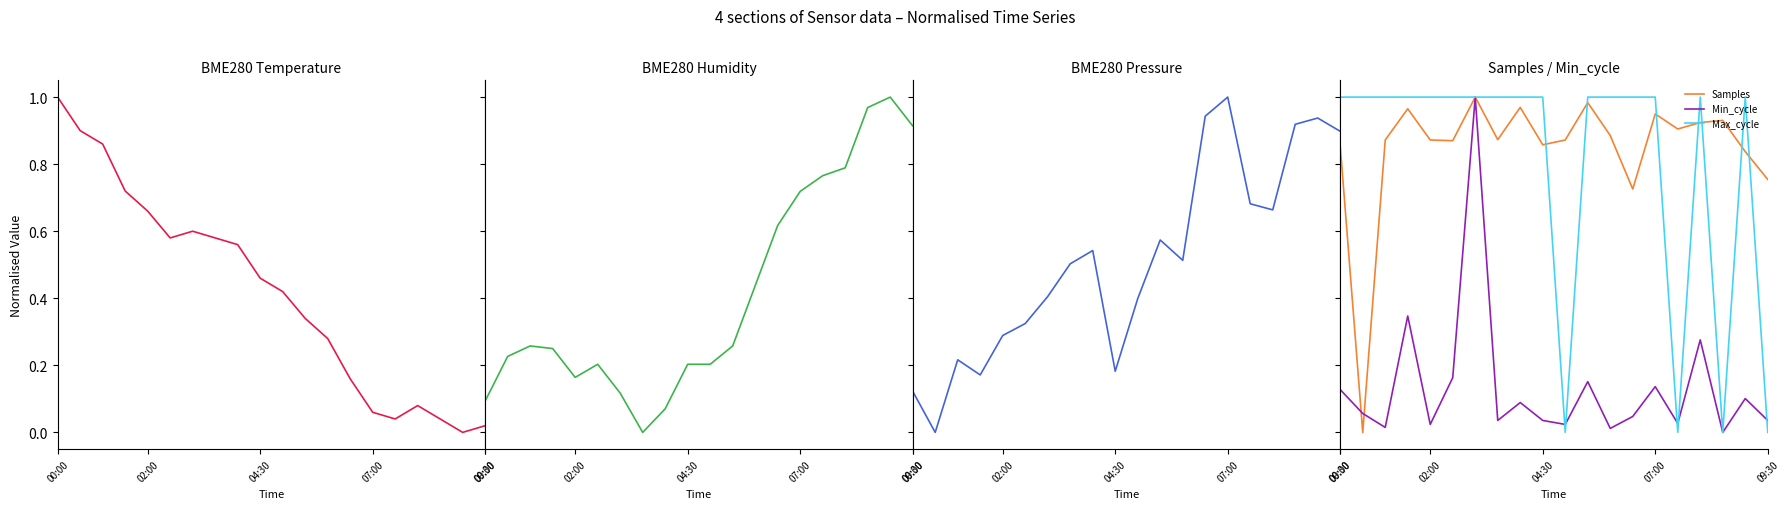

Reading left to right, list all the values displayed in this chart.

BME280_temperature: 1.0	0.9	0.9	0.7	0.7	0.6	0.6	0.6	0.6	0.5	0.4	0.3	0.3	0.2	0.1	0.0	0.1	0.0	0.0	0.0
BME280_humidity: 0.1	0.2	0.3	0.2	0.2	0.2	0.1	0.0	0.1	0.2	0.2	0.3	0.4	0.6	0.7	0.8	0.8	1.0	1.0	0.9
BME280_pressure: 0.1	0.0	0.2	0.2	0.3	0.3	0.4	0.5	0.5	0.2	0.4	0.6	0.5	0.9	1.0	0.7	0.7	0.9	0.9	0.9
Samples: 0.9	0.0	0.9	1.0	0.9	0.9	1.0	0.9	1.0	0.9	0.9	1.0	0.9	0.7	0.9	0.9	0.9	0.9	0.8	0.8
Min_cycle: 0.1	0.1	0.0	0.3	0.0	0.2	1.0	0.0	0.1	0.0	0.0	0.2	0.0	0.0	0.1	0.0	0.3	0.0	0.1	0.0
Max_cycle: 1.0	1.0	1.0	1.0	1.0	1.0	1.0	1.0	1.0	1.0	0.0	1.0	1.0	1.0	1.0	0.0	1.0	0.0	1.0	0.0